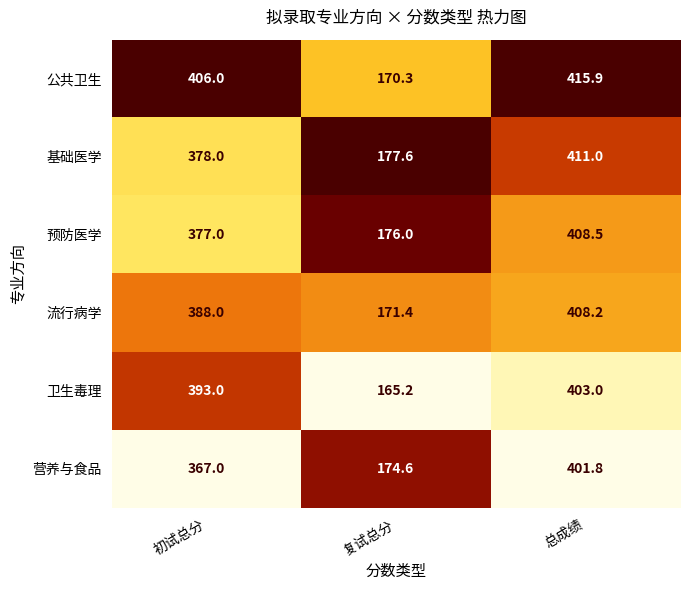

True or false: 基础医学 has a value of 213.1 at 总成绩.

False